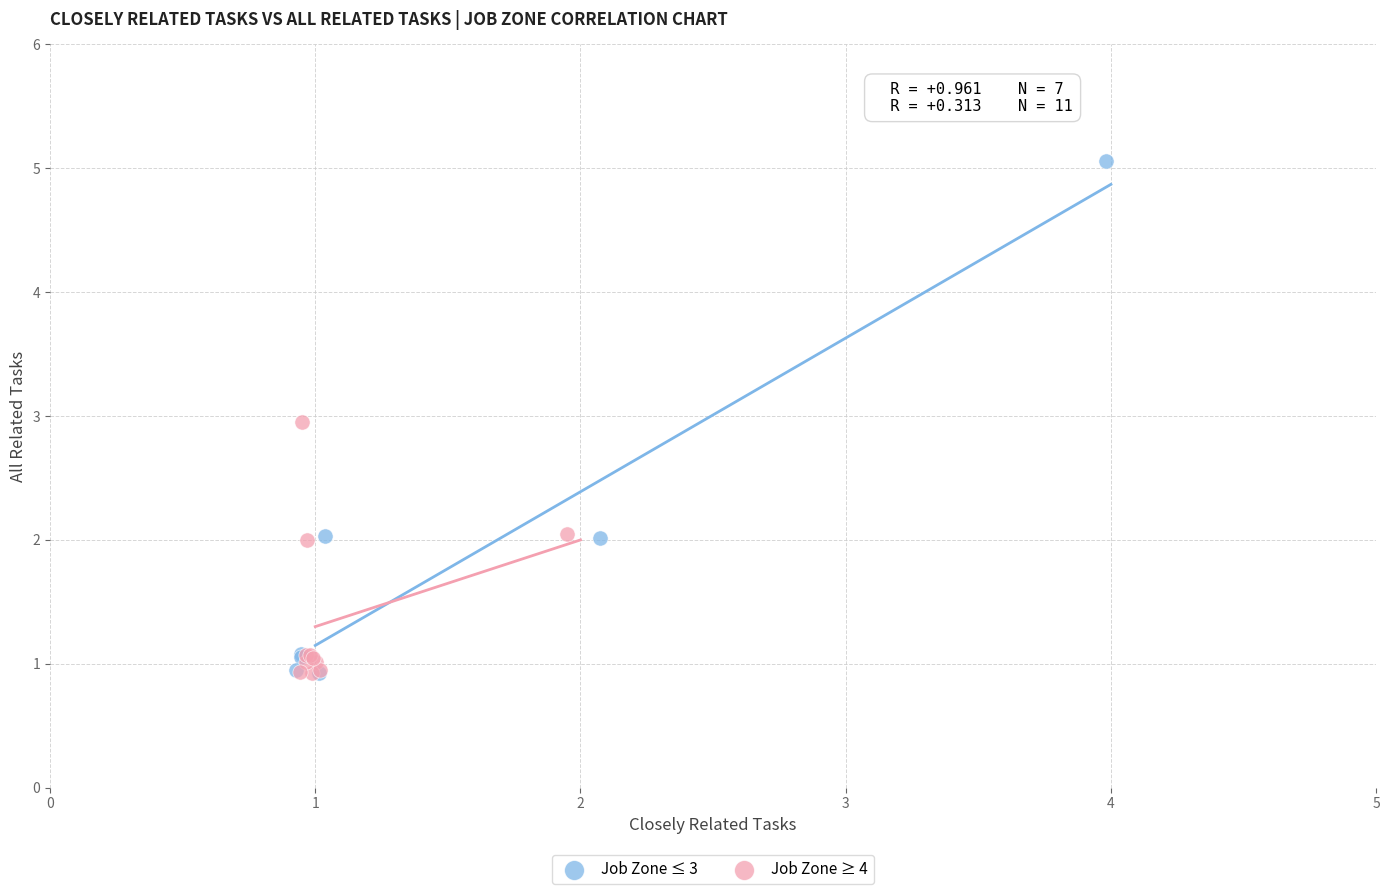

Which series reaches the maximum Y coordinate?

Job Zone ≤ 3